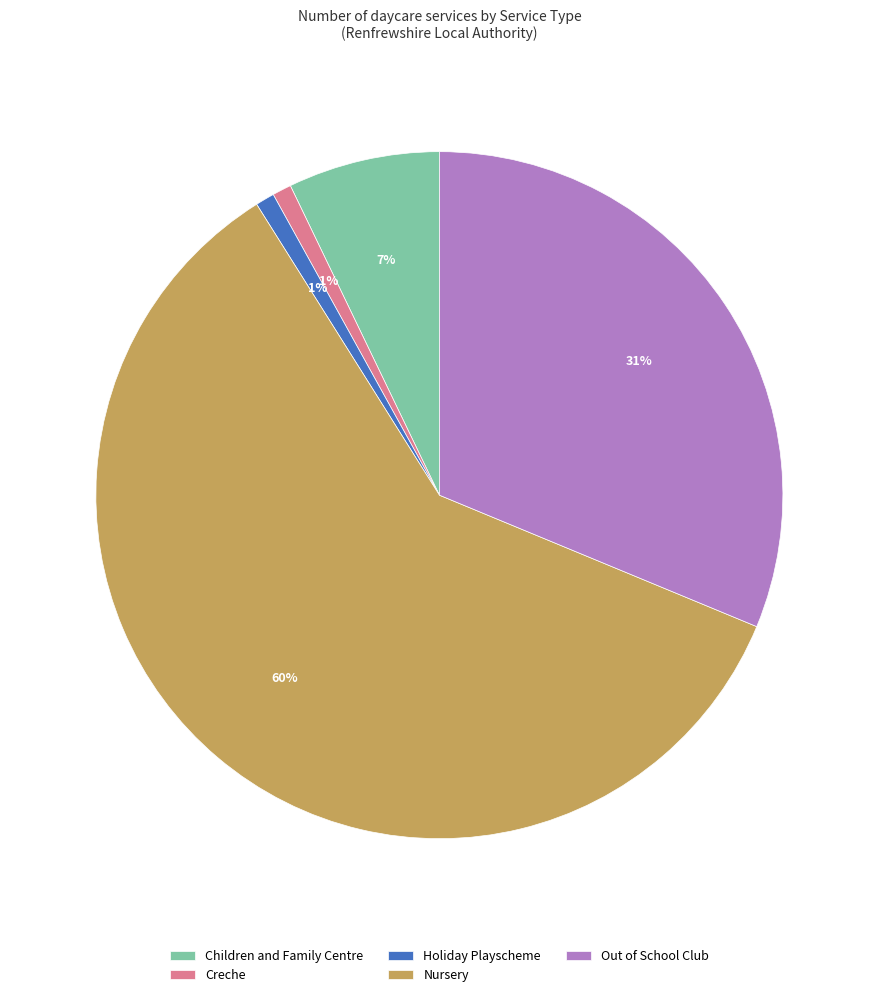

To the nearest percent, what portion does Nursery represent?

60%